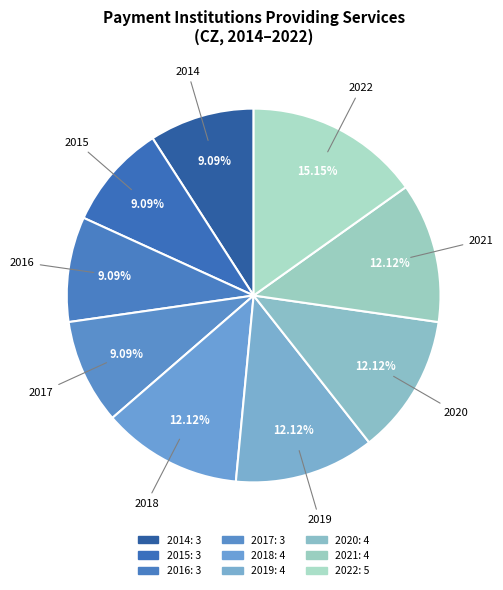

Is 2018 the majority of the pie?

No